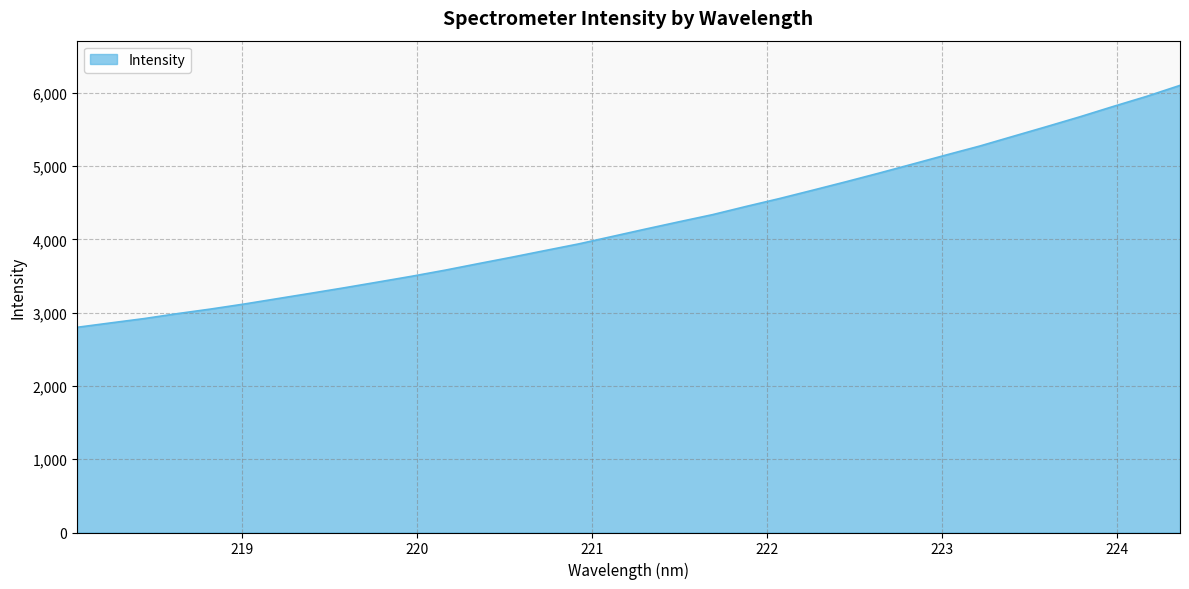

How many values are below 4140?

17